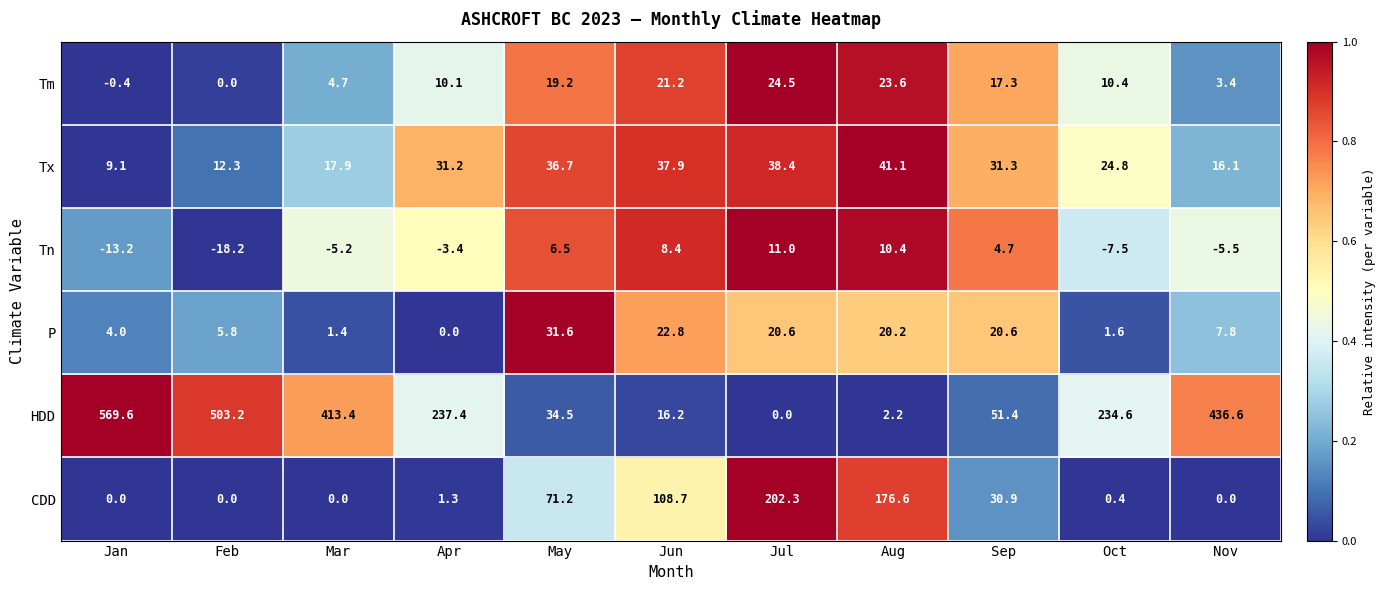

What is the difference between the maximum and minimum values in the CDD series?

202.3